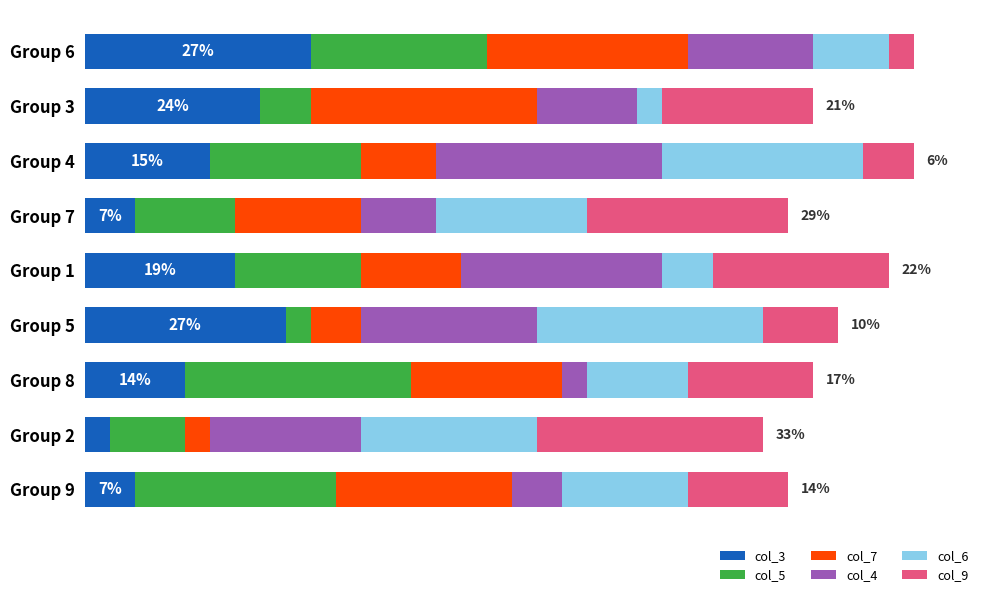

What are all the series names shown in the legend?

col_3, col_5, col_7, col_4, col_6, col_9